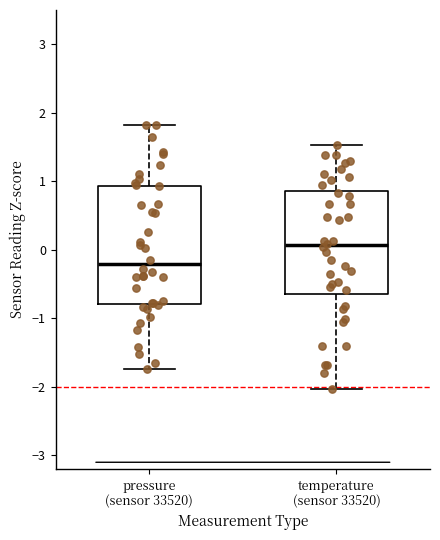

Reading left to right, read every box against the y-axis: the position of its median line, the range the box covers, and the ends of its whiskers. The values are not printed on the chart, so give them approximately, as read against the axis.

pressure (sensor 33520): median -0.2, box -0.8 to 0.9, whiskers -1.7 to 1.8
temperature (sensor 33520): median 0.1, box -0.6 to 0.9, whiskers -2.0 to 1.5